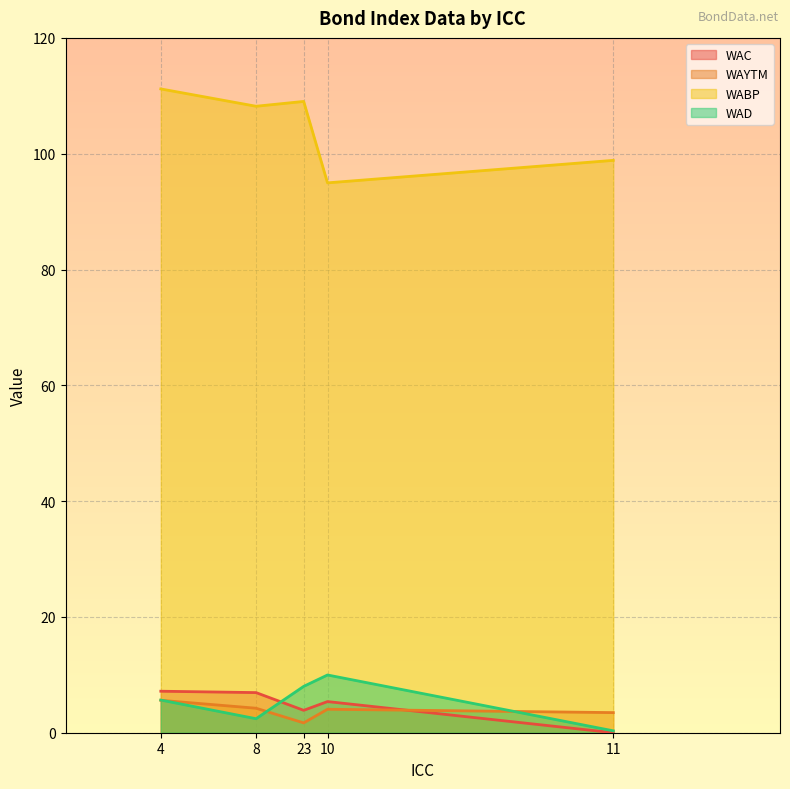

How many data points in WAYTM are above 4?

3